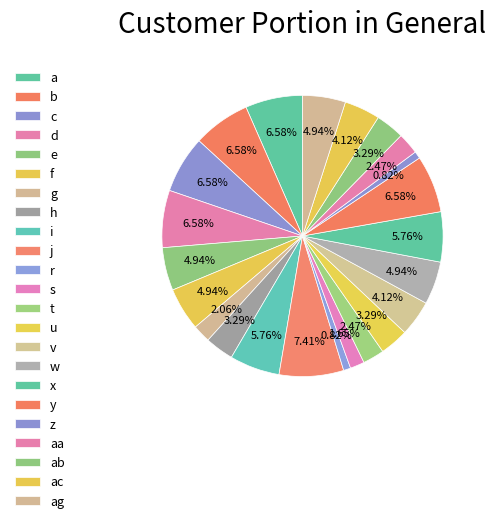

Combined, do g and ab account for over 50%?

No